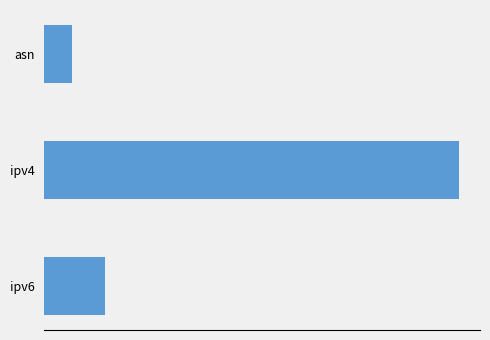

What is the difference between the maximum and minimum values?

4598